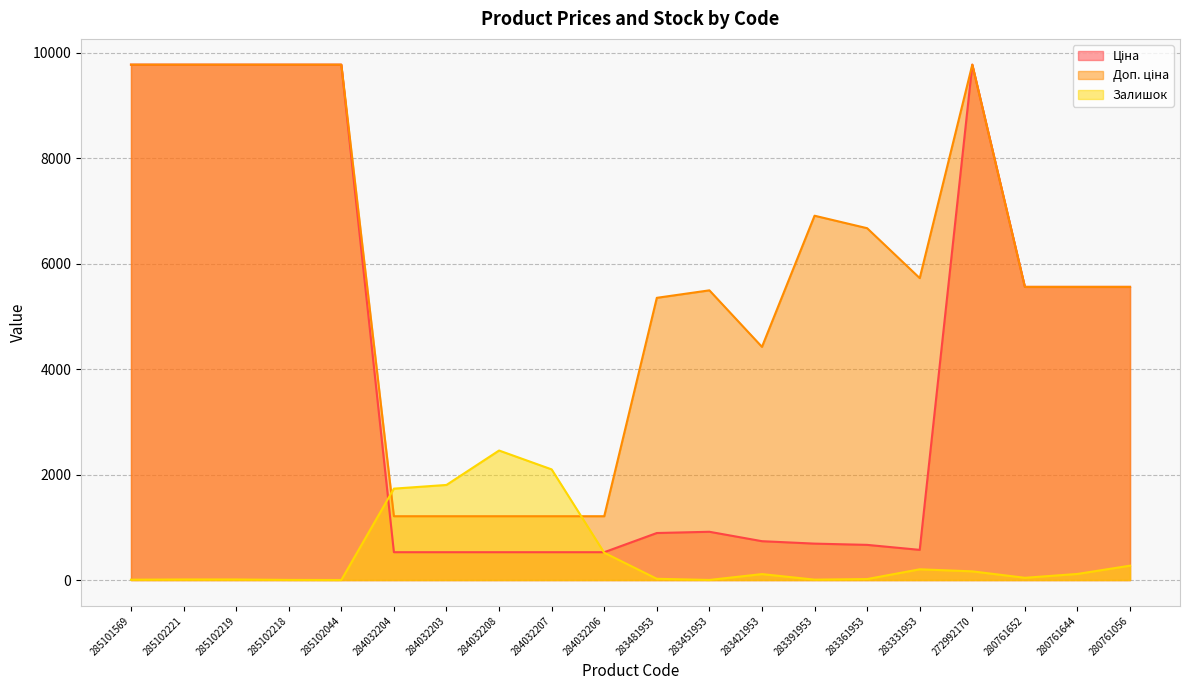

What are all the series names shown in the legend?

Ціна, Доп. ціна, Залишок